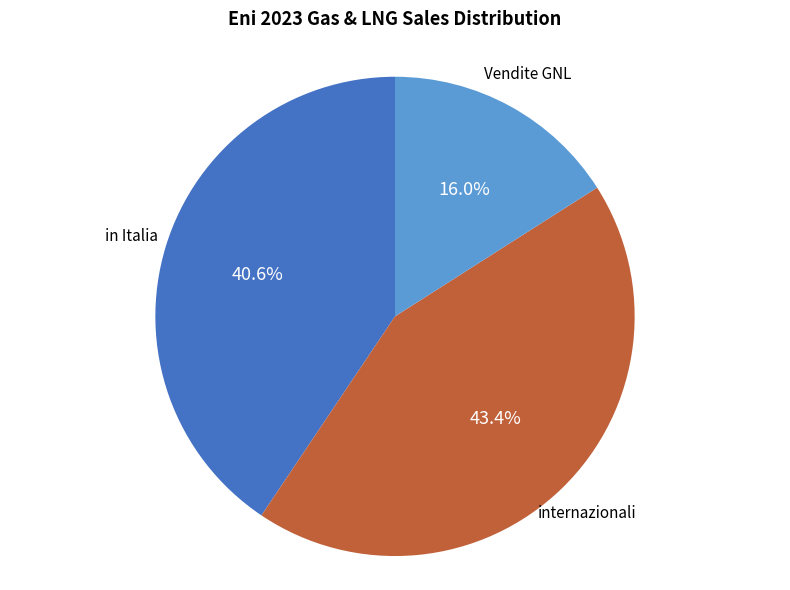

The internazionali slice represents 52% of the pie. True or false?

False